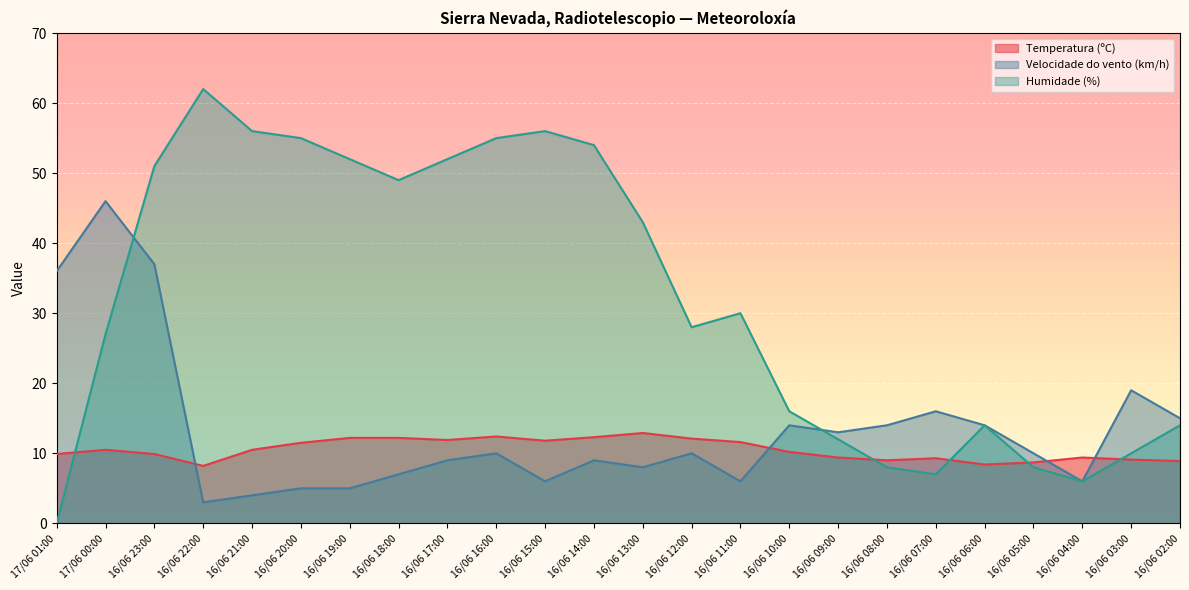

What is the label of the 3rd point from the right?

16/06 04:00